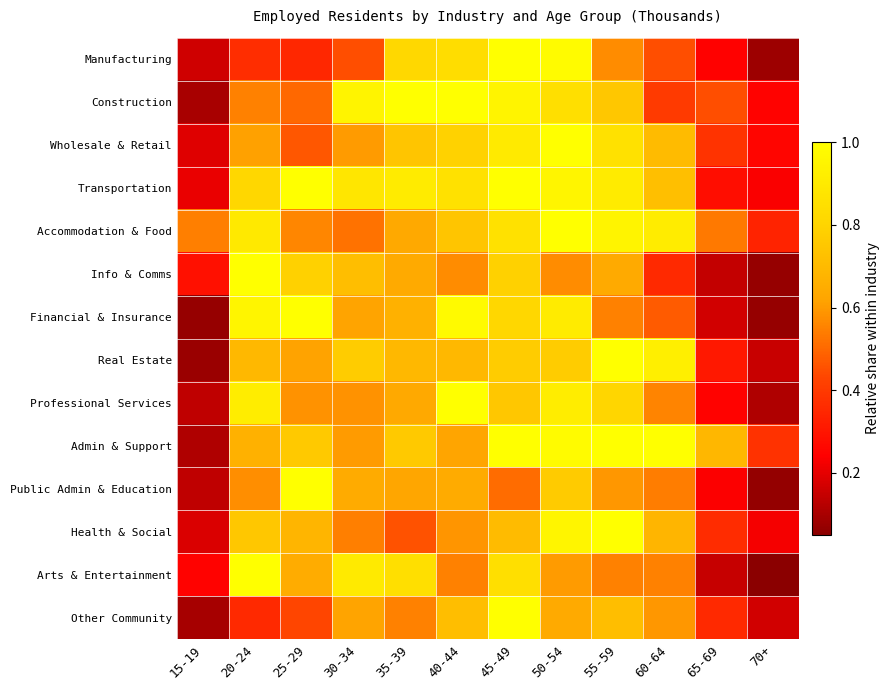

What is the difference between the highest and lowest values at 50-54?

0.4